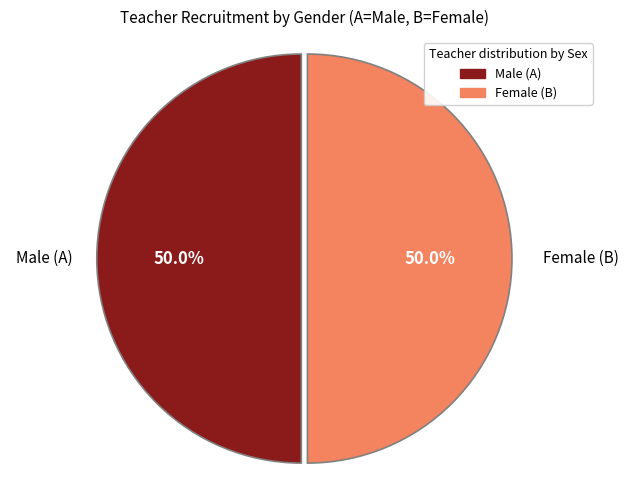

Count the number of slices in the pie.

2